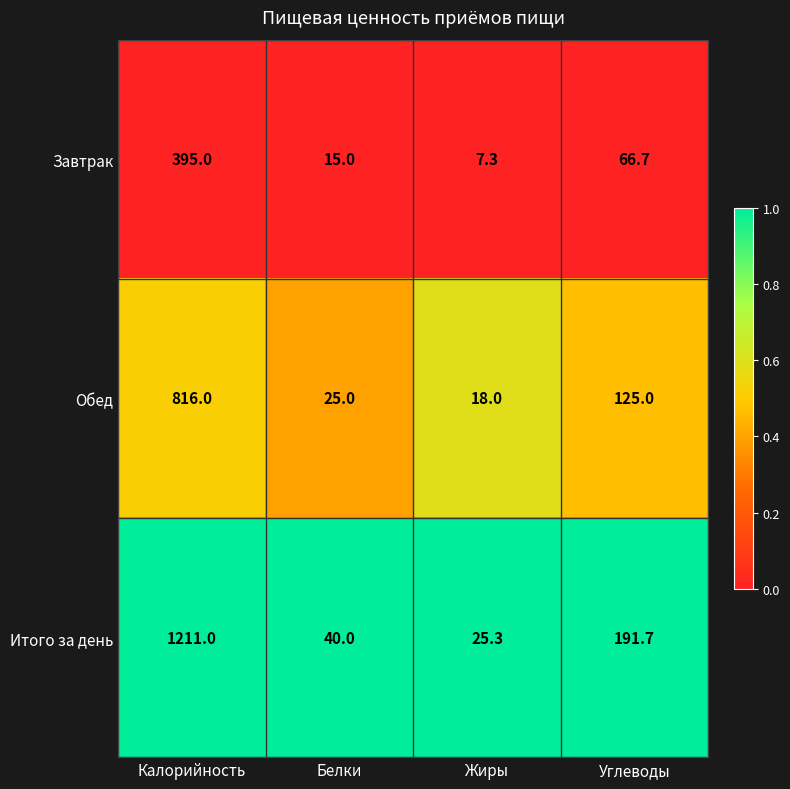

Is it true that Завтрак equals 7.3 at Жиры?

True